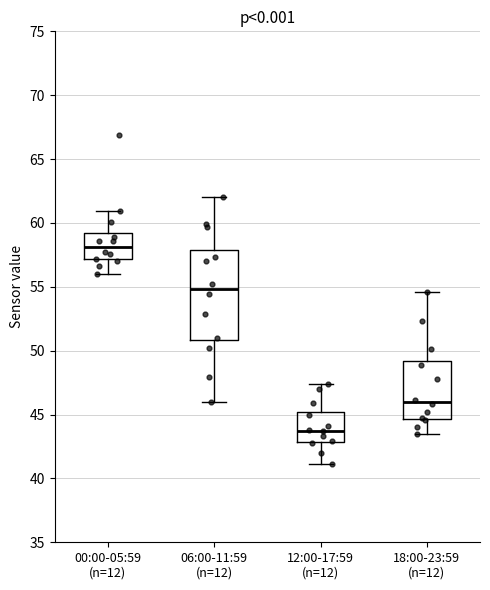

Which box's median line is the highest?

00:00-05:59 (n=12)